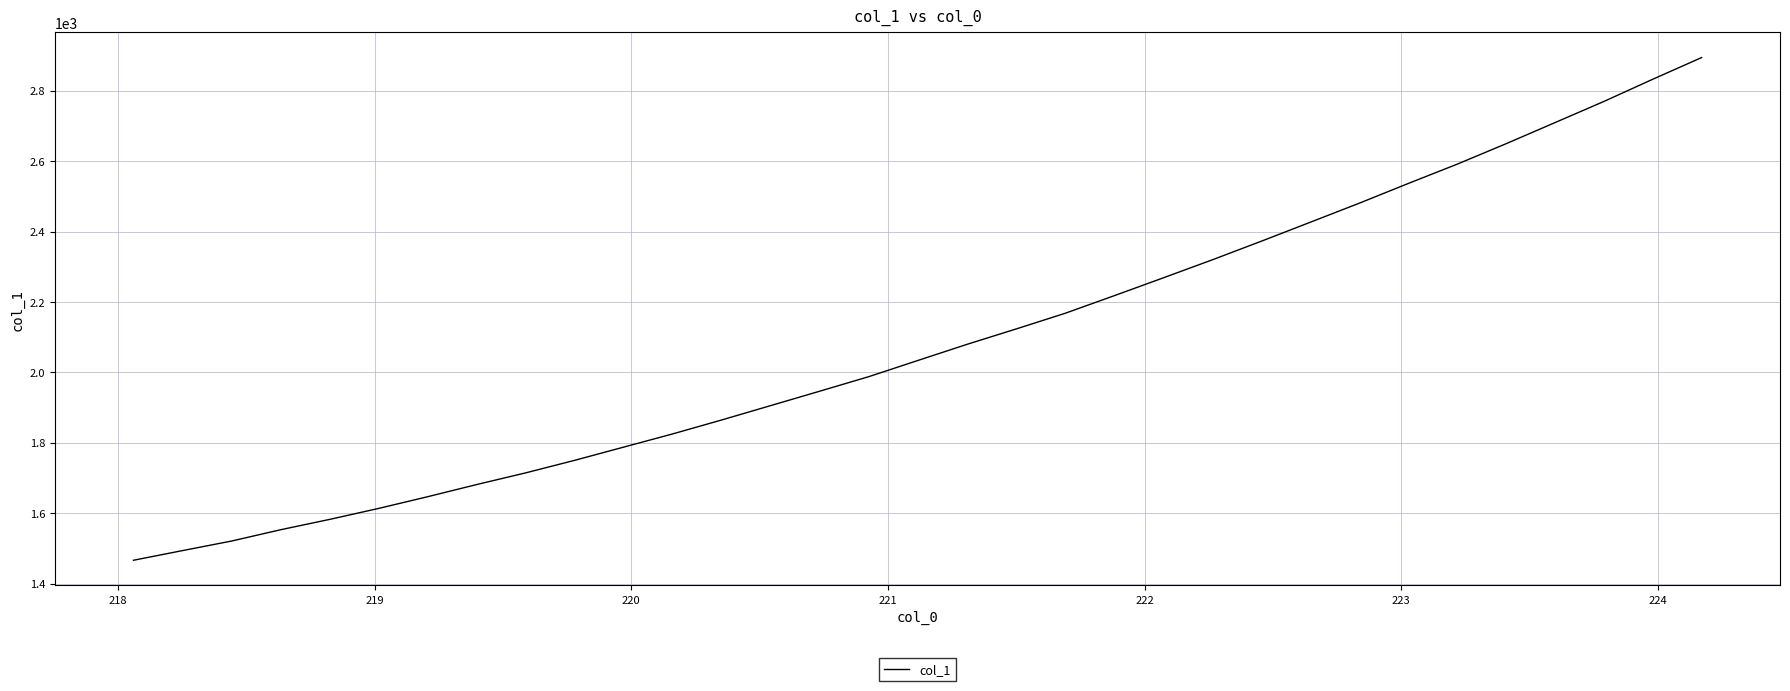

What is the minimum value shown in the chart?

1466.1